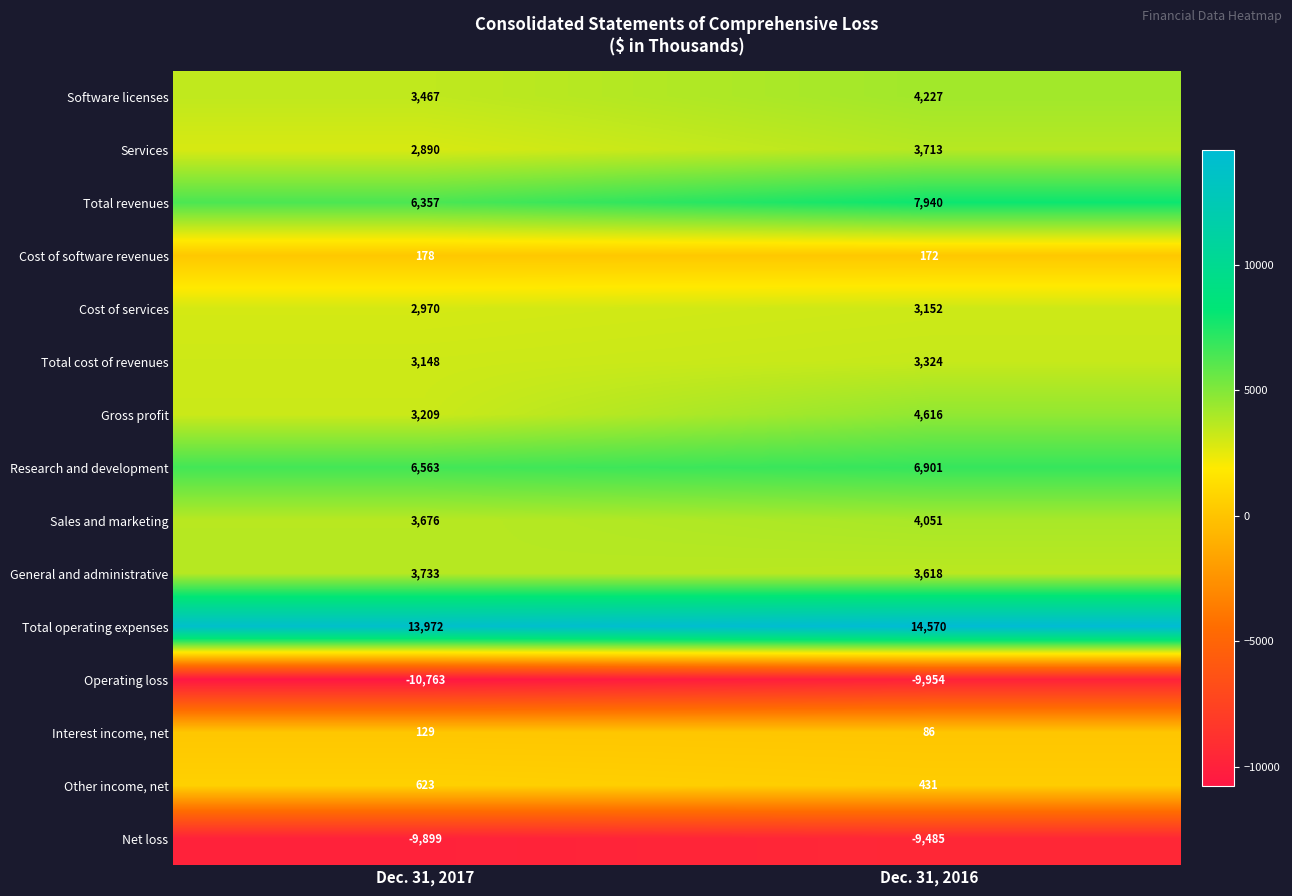

List the series in order of their peak value, highest first.

Total operating expenses, Total revenues, Research and development, Gross profit, Software licenses, Sales and marketing, General and administrative, Services, Total cost of revenues, Cost of services, Other income, net, Cost of software revenues, Interest income, net, Net loss, Operating loss